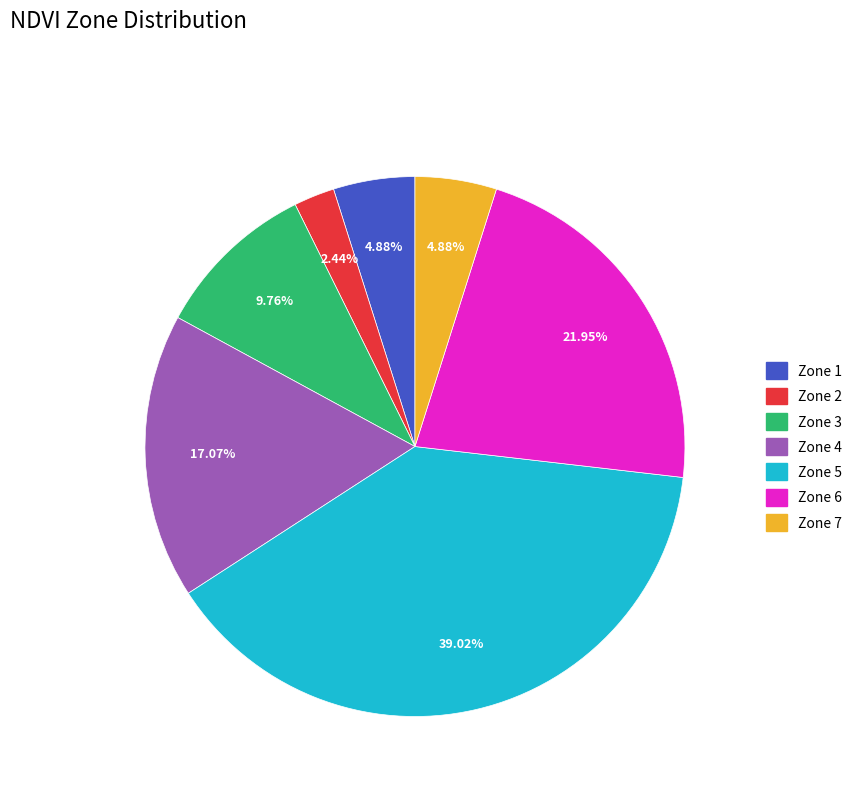

Is there any slice that represents more than half of the pie?

No